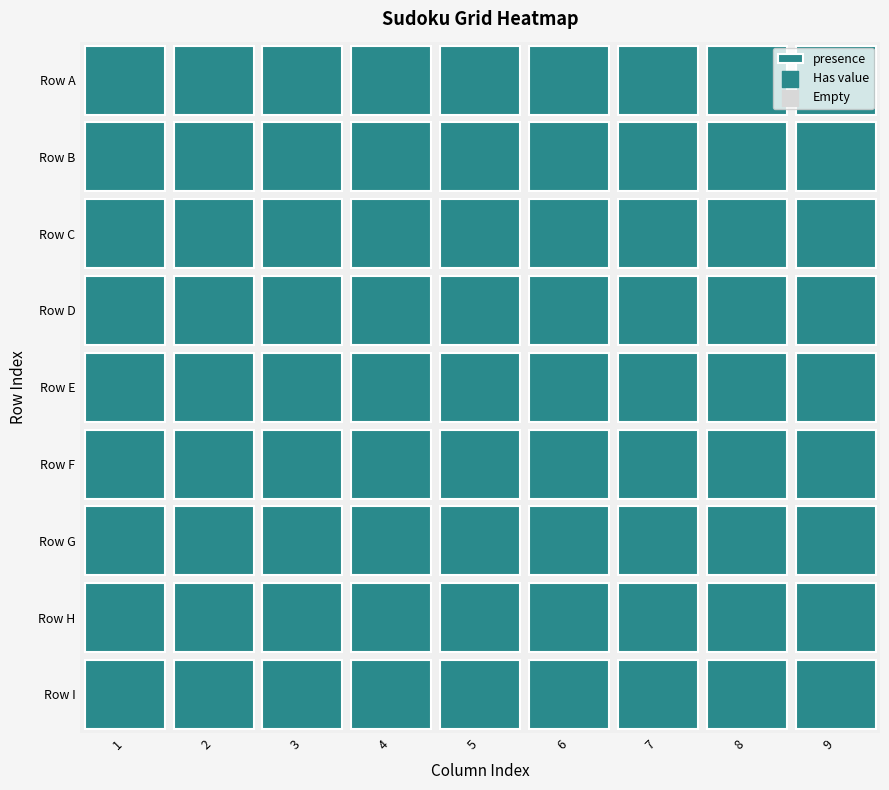

How many values in the 2 series exceed 5?

4